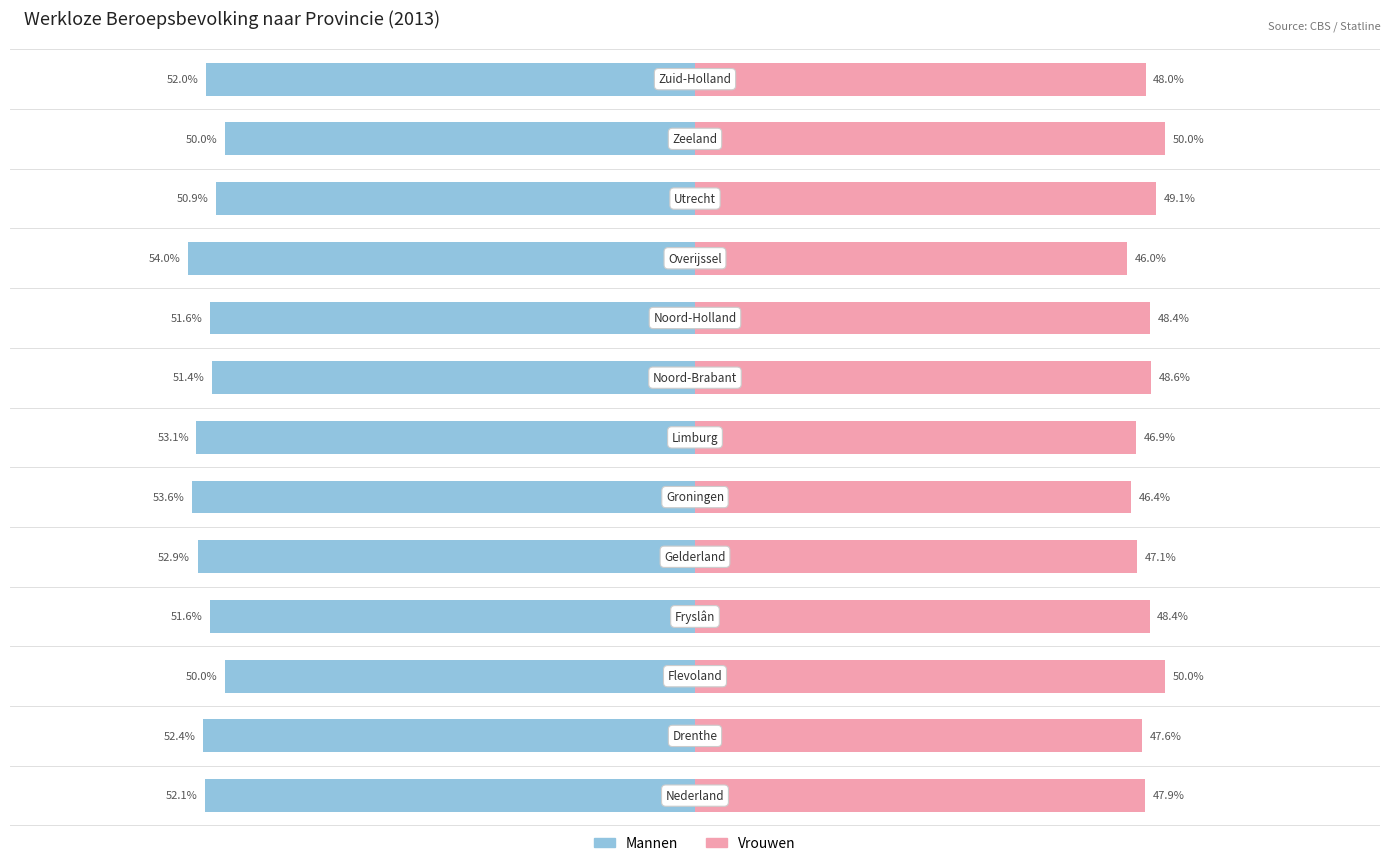

Reading left to right, list all the values displayed in this chart.

Mannen: -52.1	-52.4	-50.0	-51.6	-52.9	-53.6	-53.1	-51.4	-51.6	-54.0	-50.9	-50.0	-52.0
Vrouwen: 47.9	47.6	50.0	48.4	47.1	46.4	46.9	48.6	48.4	46.0	49.1	50.0	48.0